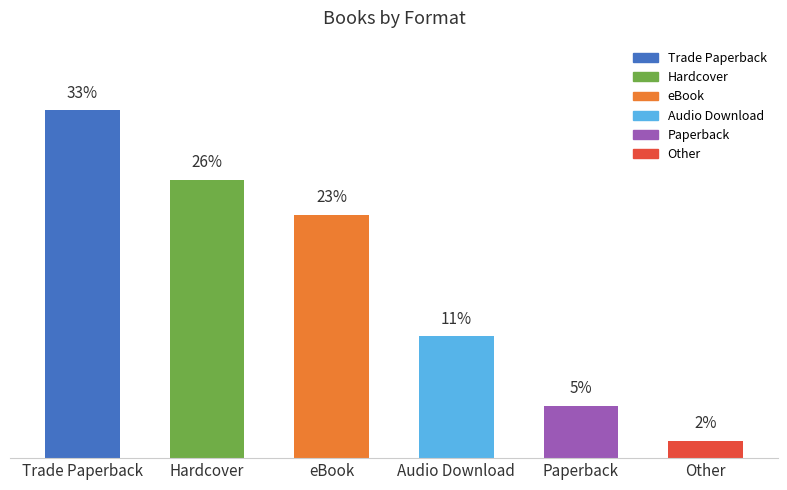

Which label corresponds to the smallest value in the chart?

Other